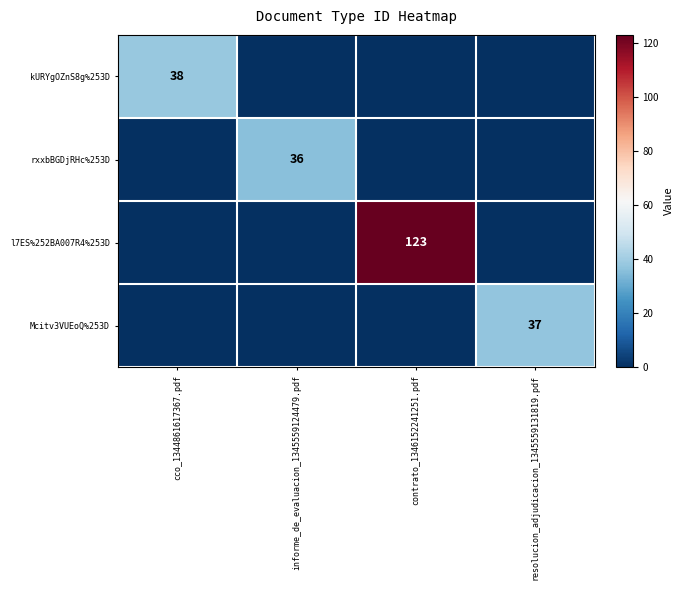

True or false: kURYgOZnS8g%253D has a value of 38 at cco_1344861617367.pdf.

True